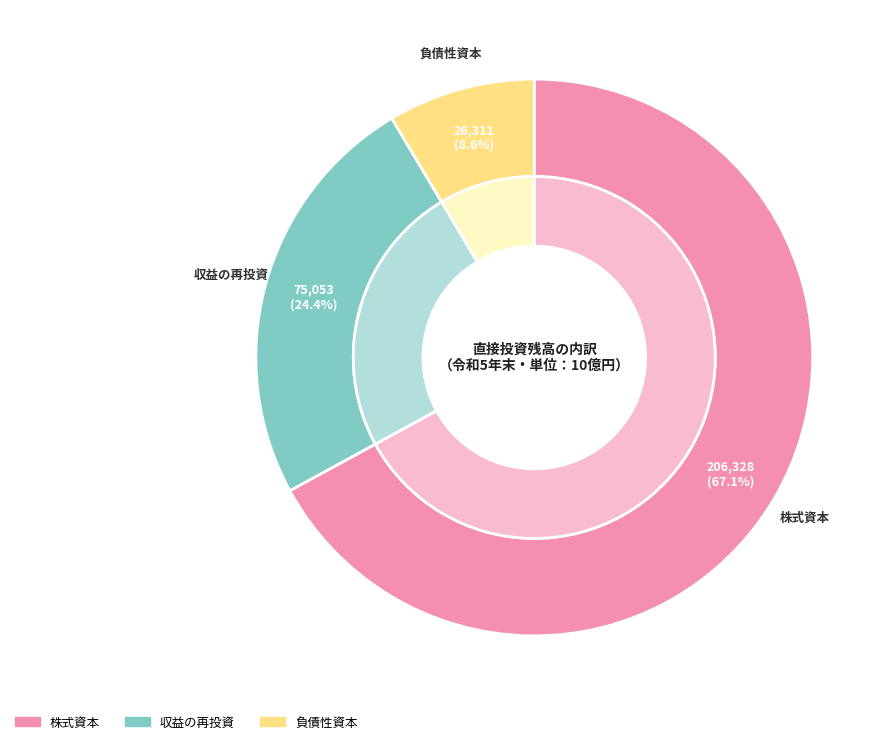

Which category has the smallest portion of the pie?

負債性資本